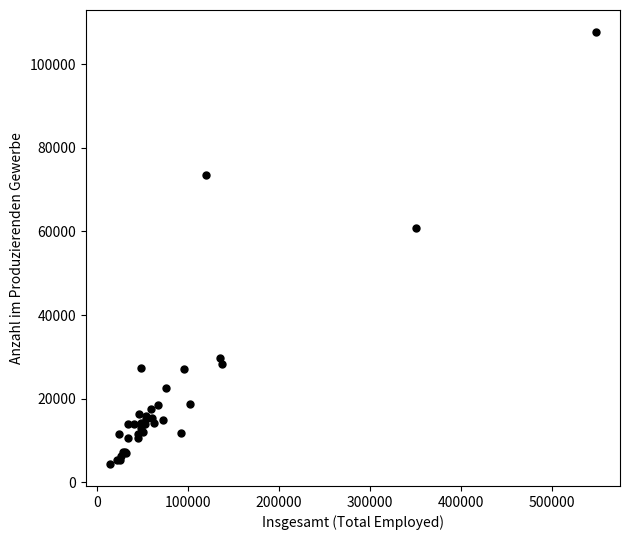

What Y value in the scatter plot is closest to 56045?

60833